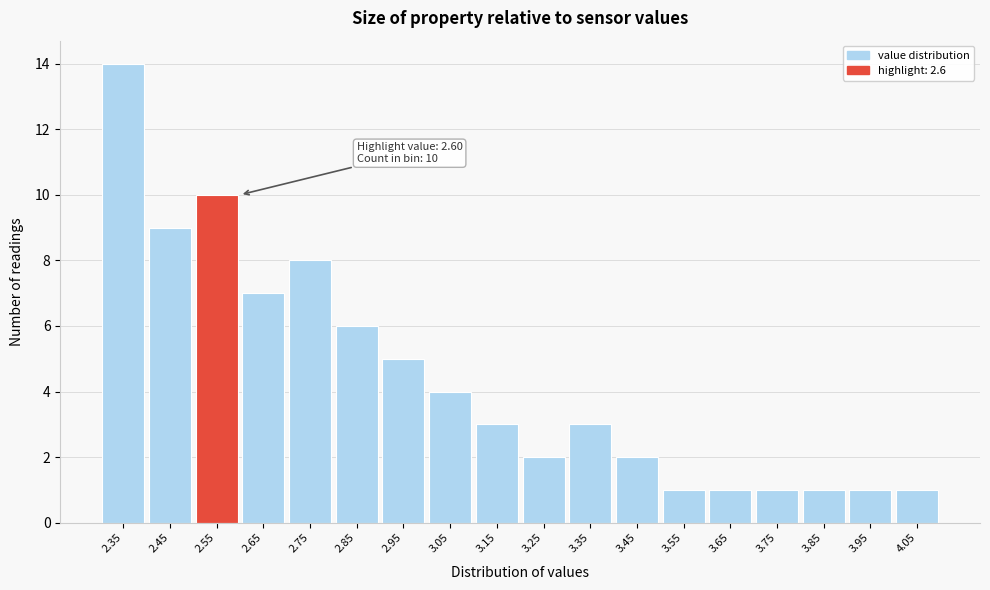

Reading left to right, extract all data points from this chart.

2.35=14	2.45=9	2.55=10	2.65=7	2.75=8	2.85=6	2.95=5	3.05=4	3.15=3	3.25=2	3.35=3	3.45=2	3.55=1	3.65=1	3.75=1	3.85=1	3.95=1	4.05=1